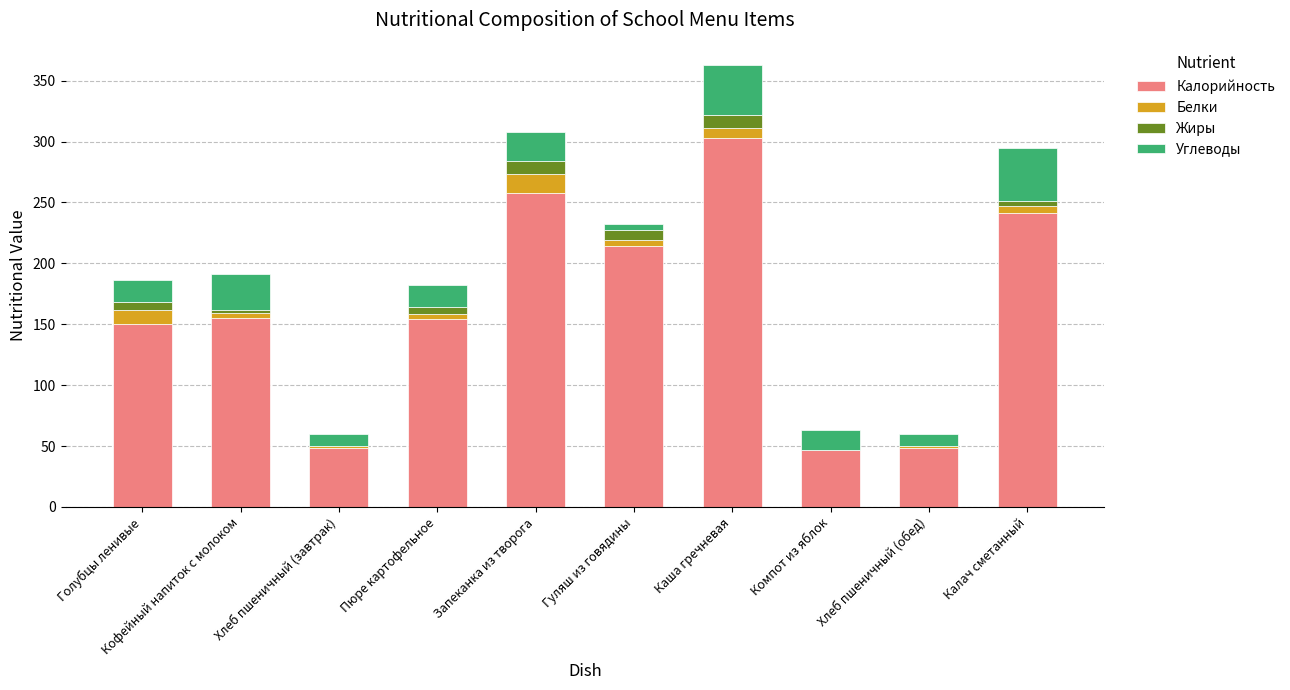

What is the total value across all series at Хлеб пшеничный (завтрак)?

60